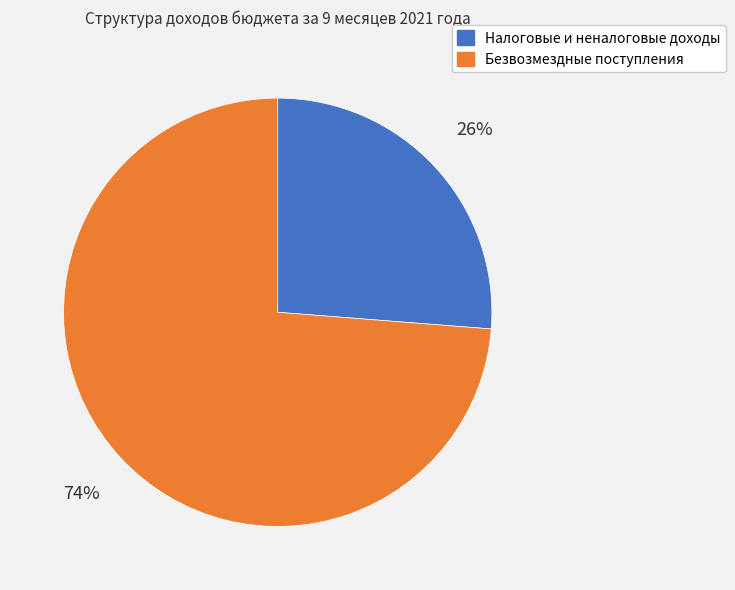

To the nearest percent, what is the difference between the Налоговые и неналоговые доходы and Безвозмездные поступления slice percentages?

48%